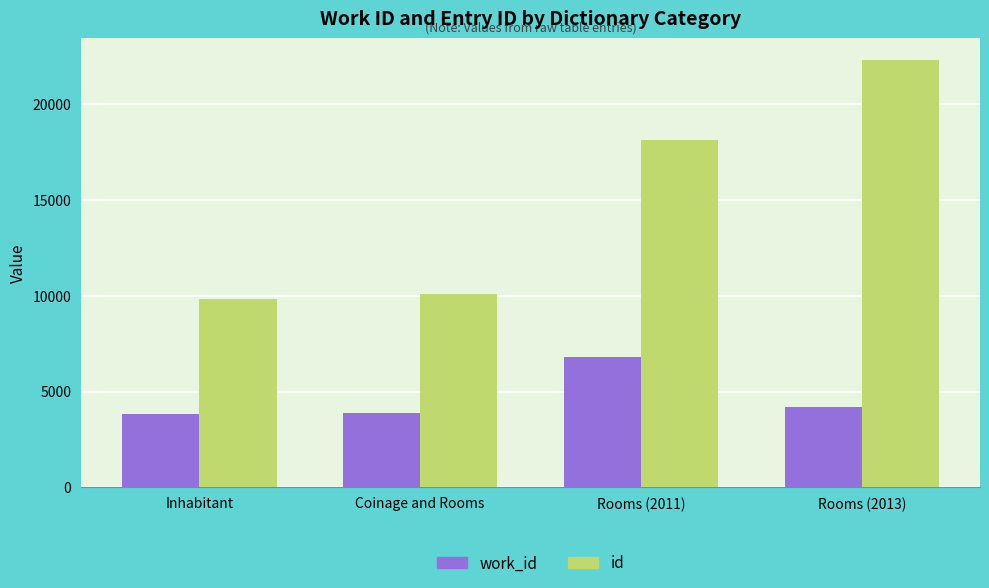

Which series has the largest total across all categories?

id